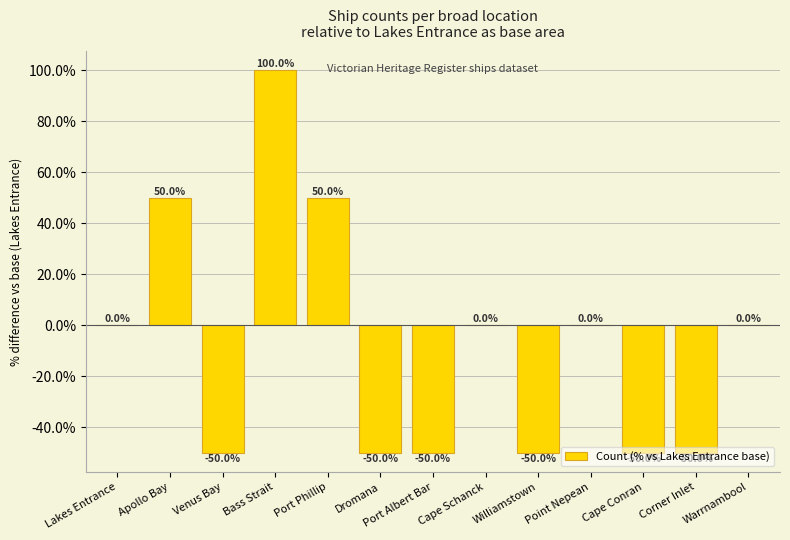

The value at Port Phillip is 74. True or false?

False